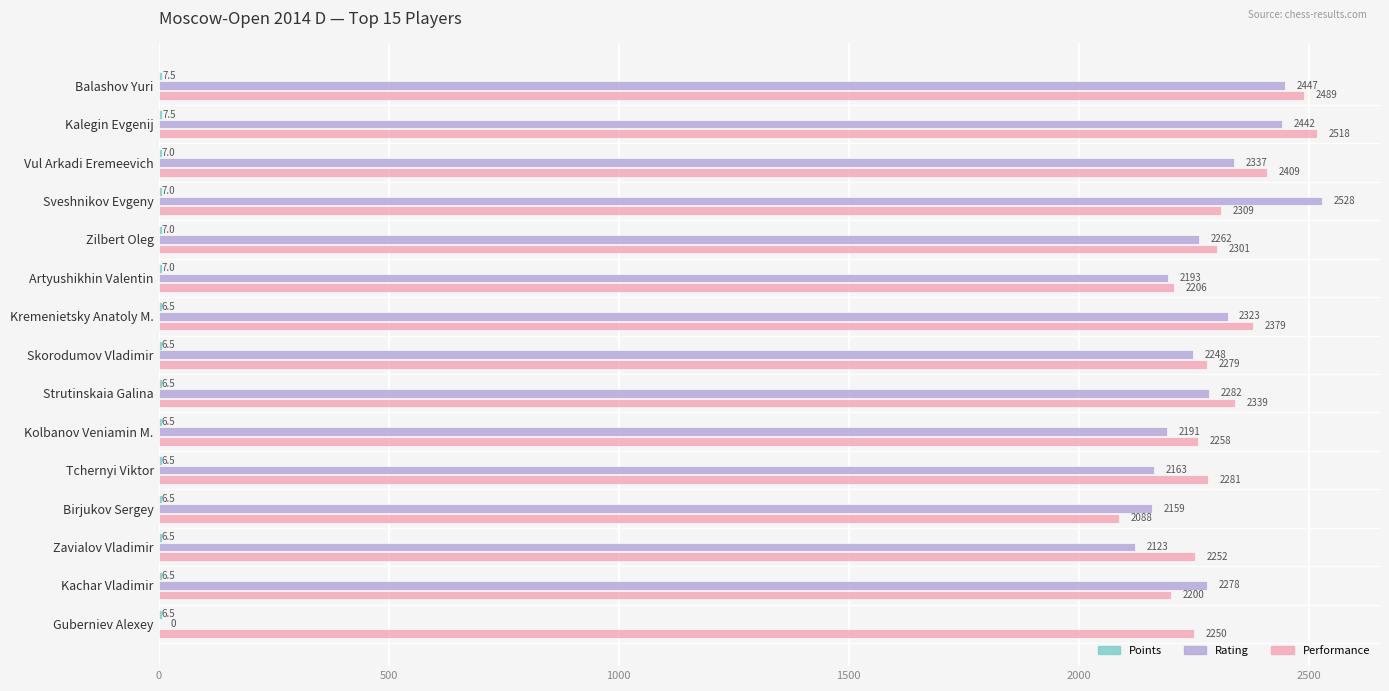

Which series changed the most between Sveshnikov Evgeny and Kremenietsky Anatoly M.?

Rating